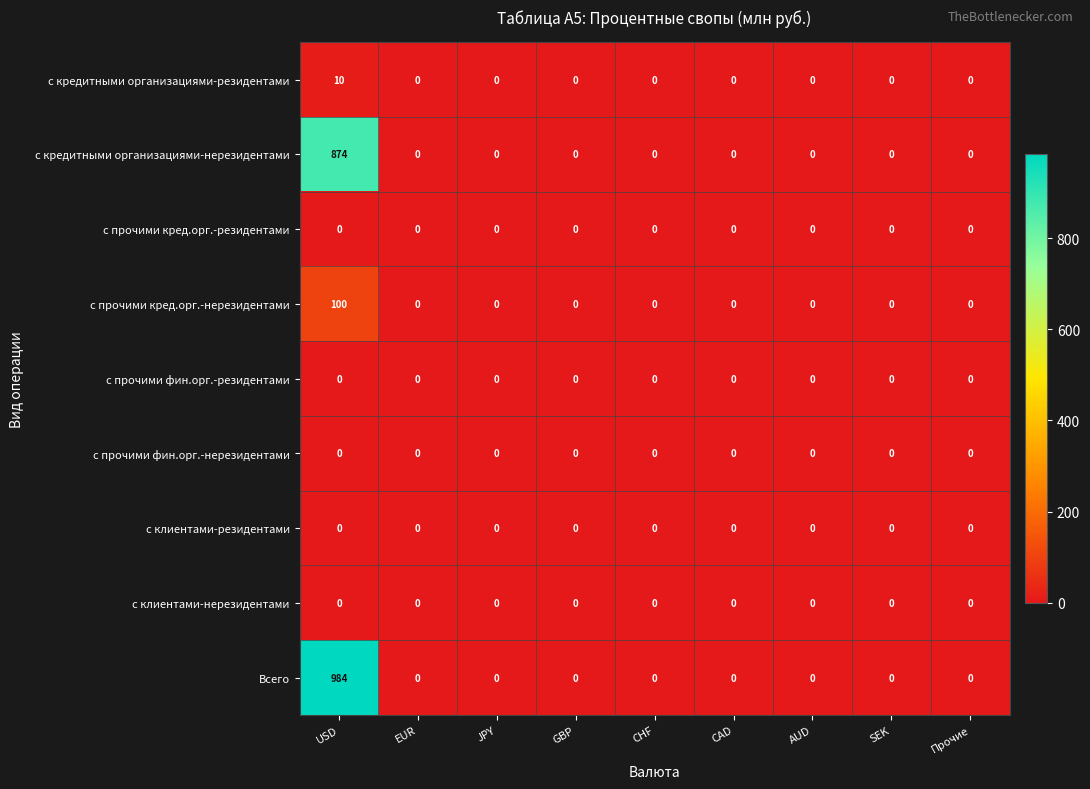

What is the total value across all series at USD?

1968